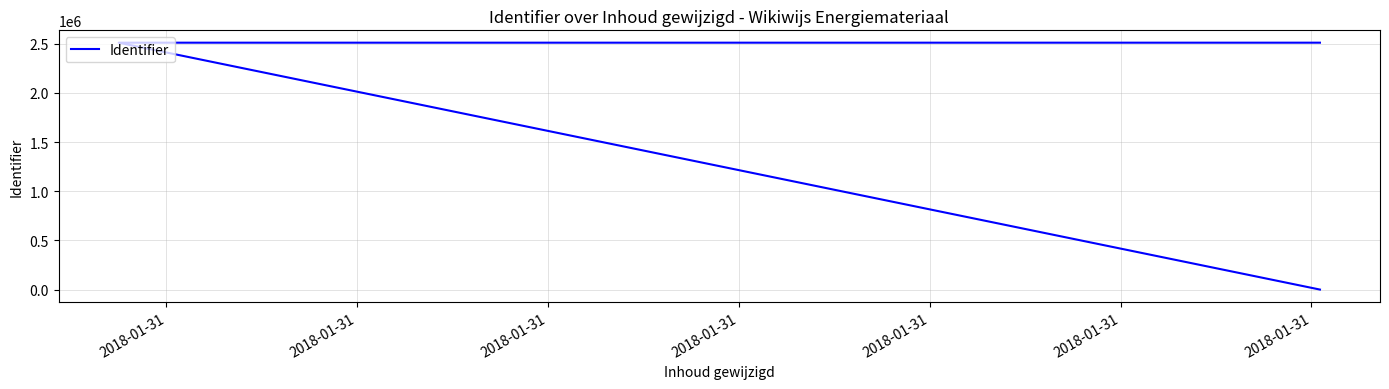

What is the sum of the values at 2018-01-31 and 2018-01-31?

5023255